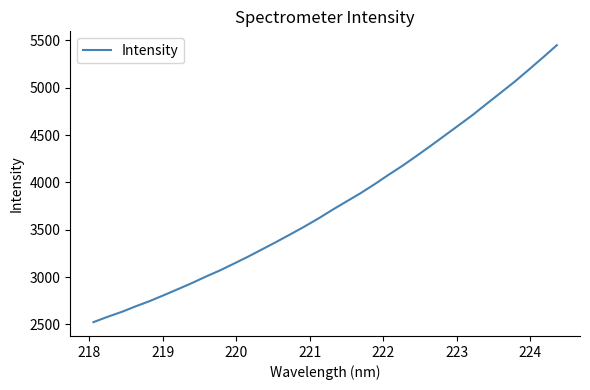

What is the greatest value displayed?

5449.1